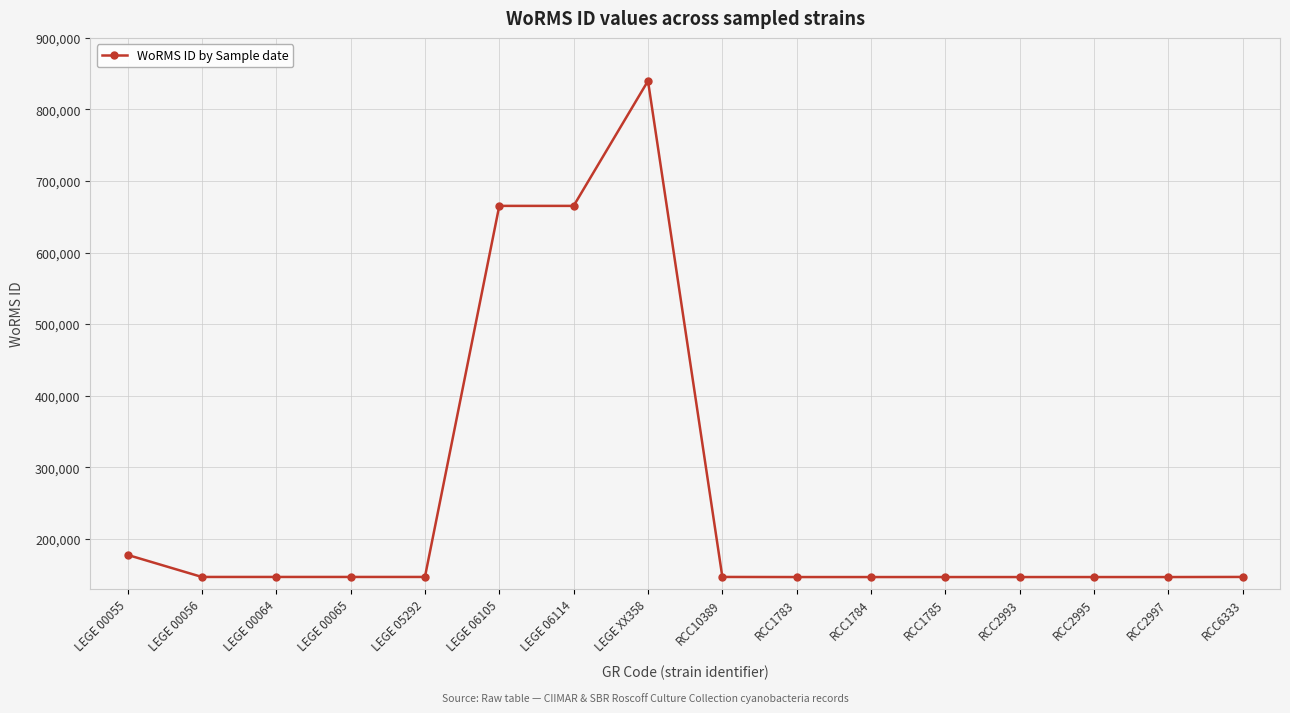

What is the difference between the maximum and minimum values?

693358